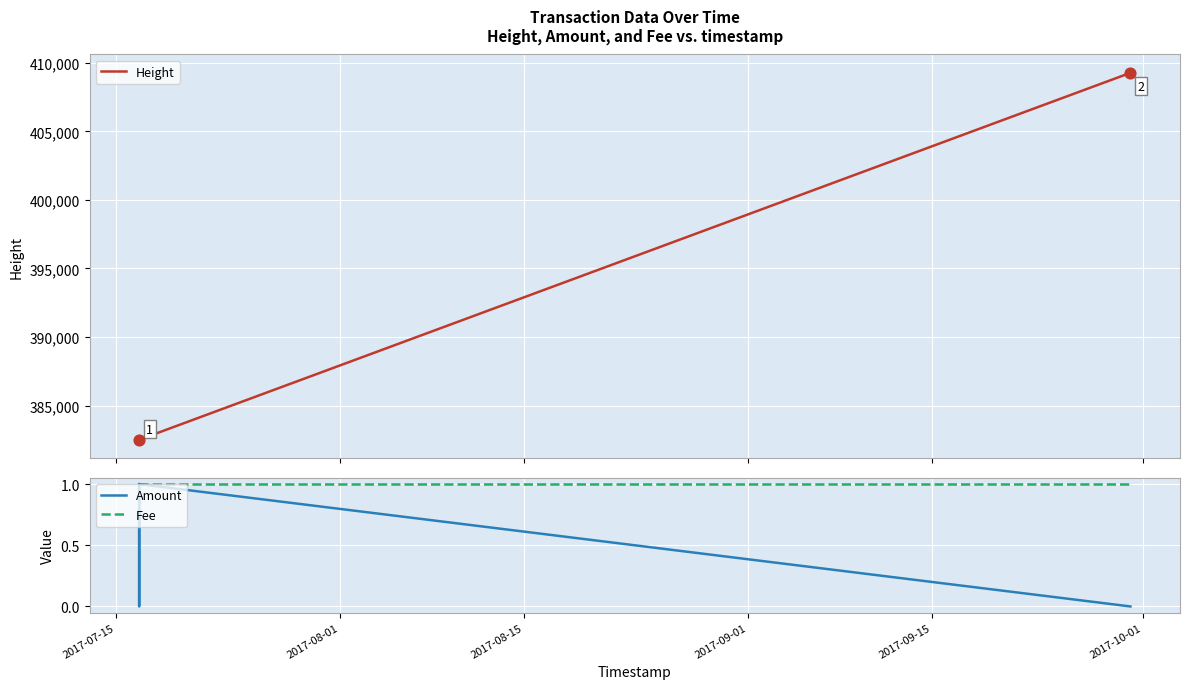

What are all the series names shown in the legend?

Height, Amount, Fee